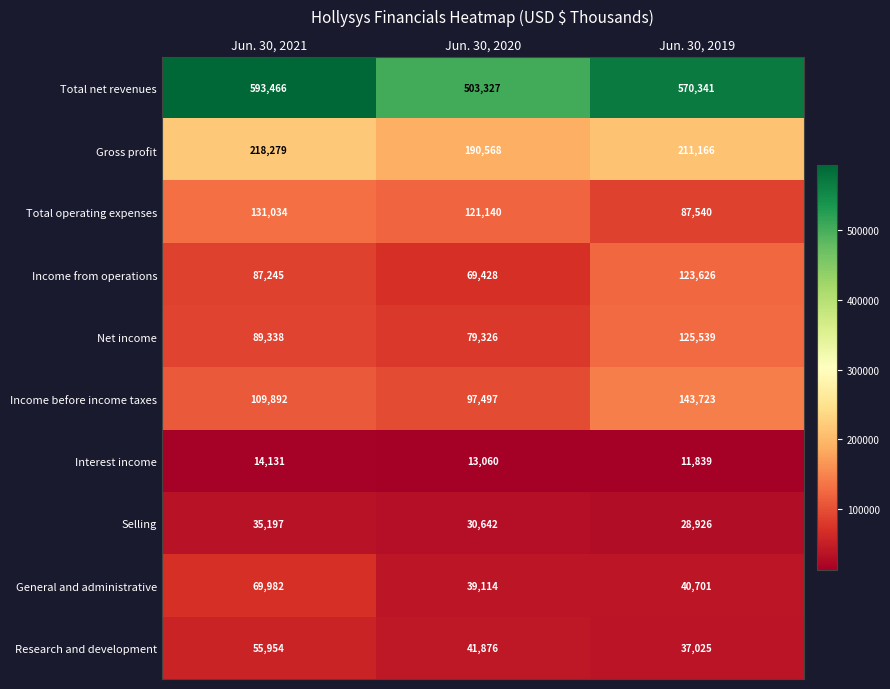

Count the number of categories in the chart.

3